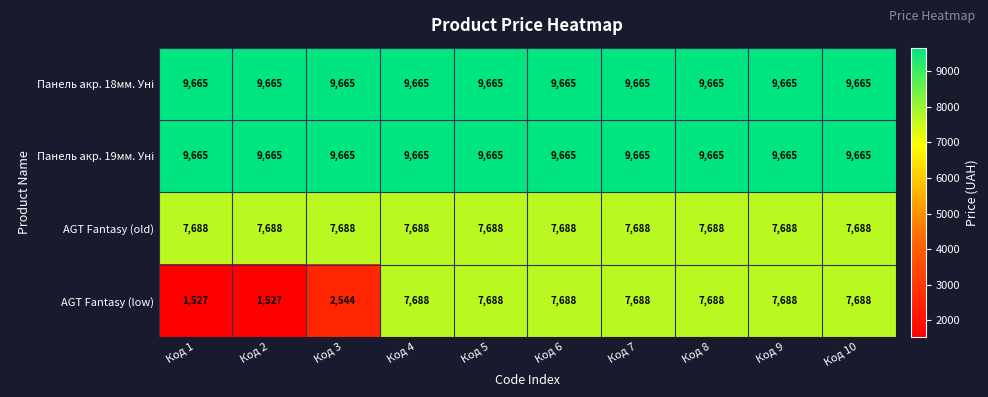

Is it true that AGT Fantasy (old) equals 2178 at Код 1?

False